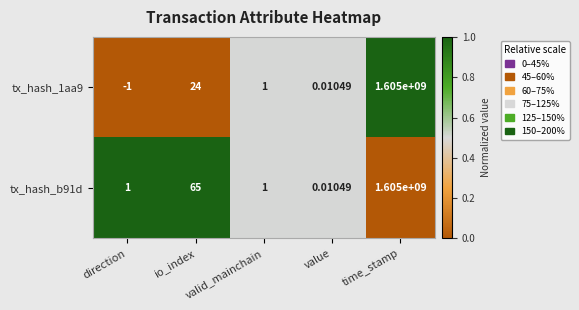

How many categories are shown in the chart?

5